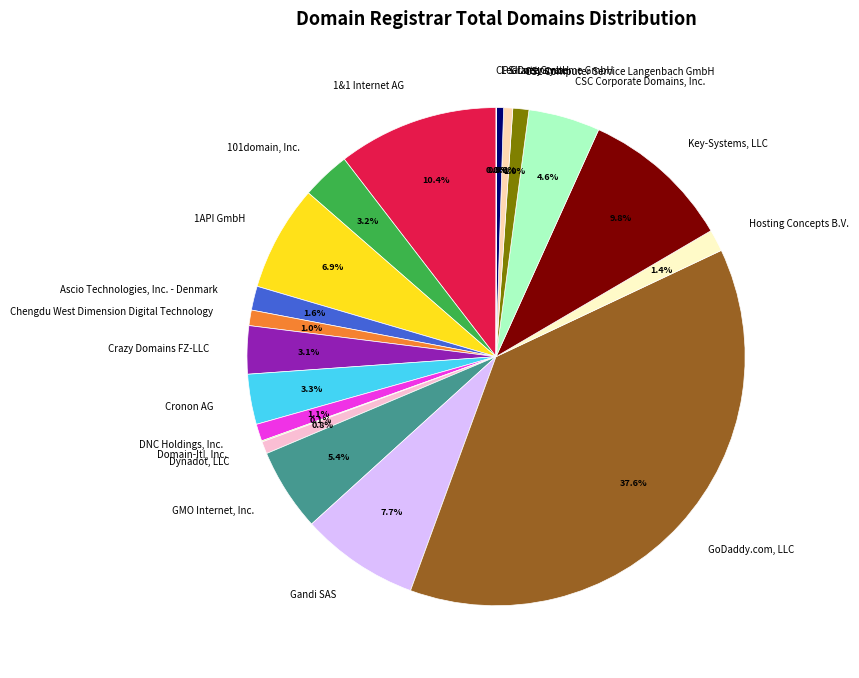

Is GMO Internet, Inc. the majority of the pie?

No